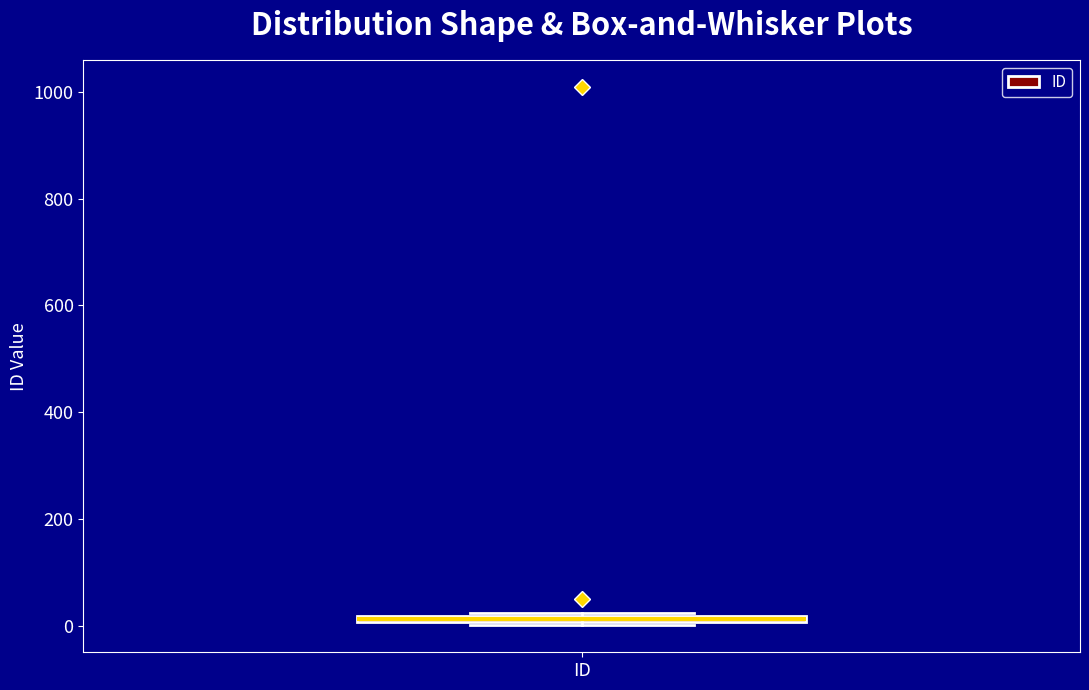

Where is the lower edge of the box for ID on the y-axis? The values are not printed on the chart, so give them approximately, as read against the axis.

0